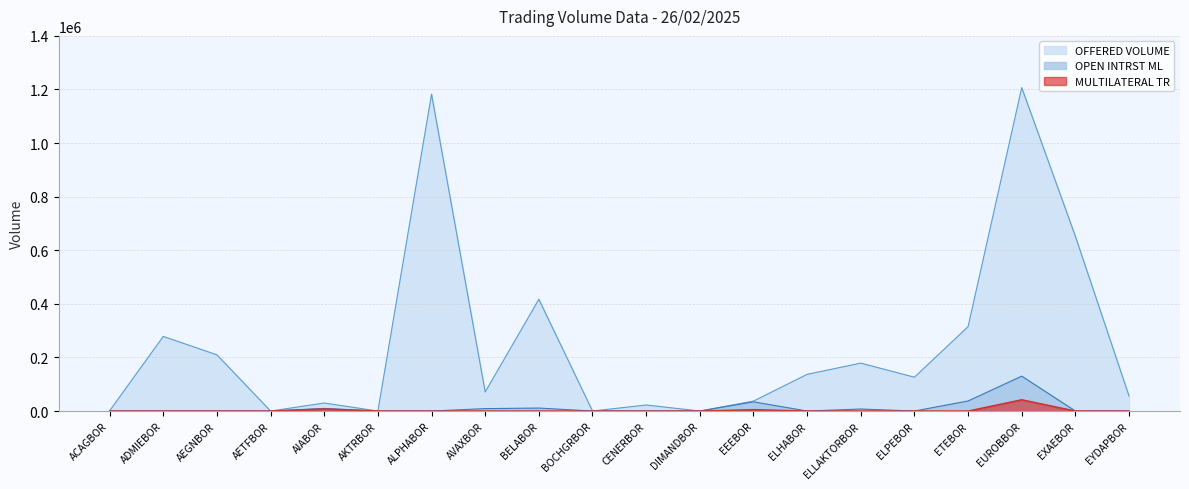

How many values in OPEN INTRST ML are above zero?

7